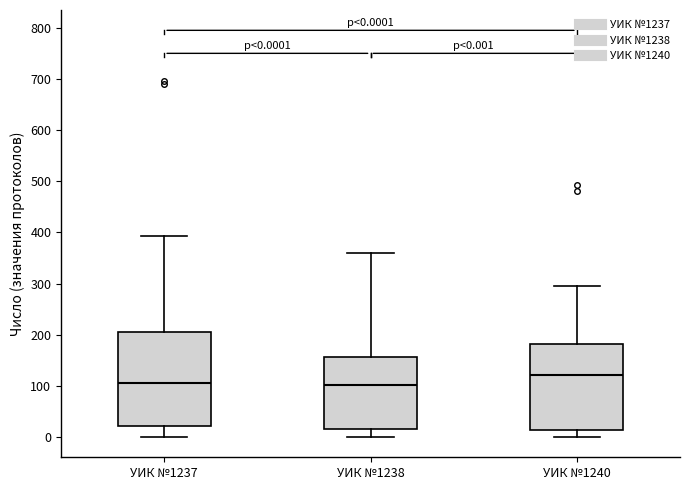

Comparing the boxes themselves (not the whiskers), which one is the tallest?

УИК №1237